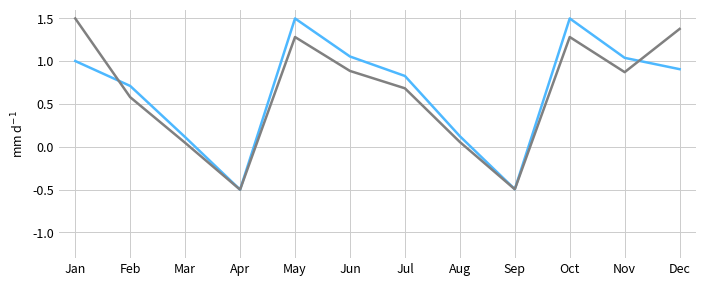

What is the difference between the highest and lowest values at Dec?

0.5